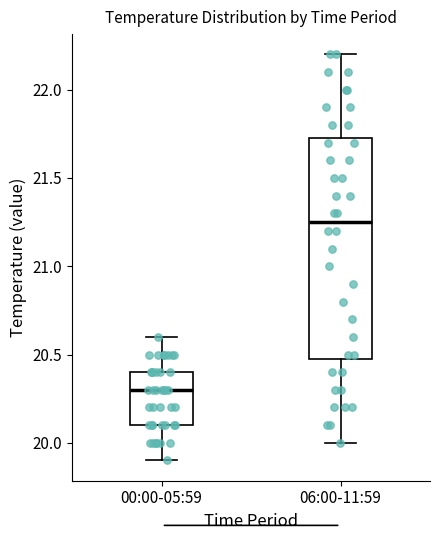

Which box's median line is the highest?

06:00-11:59